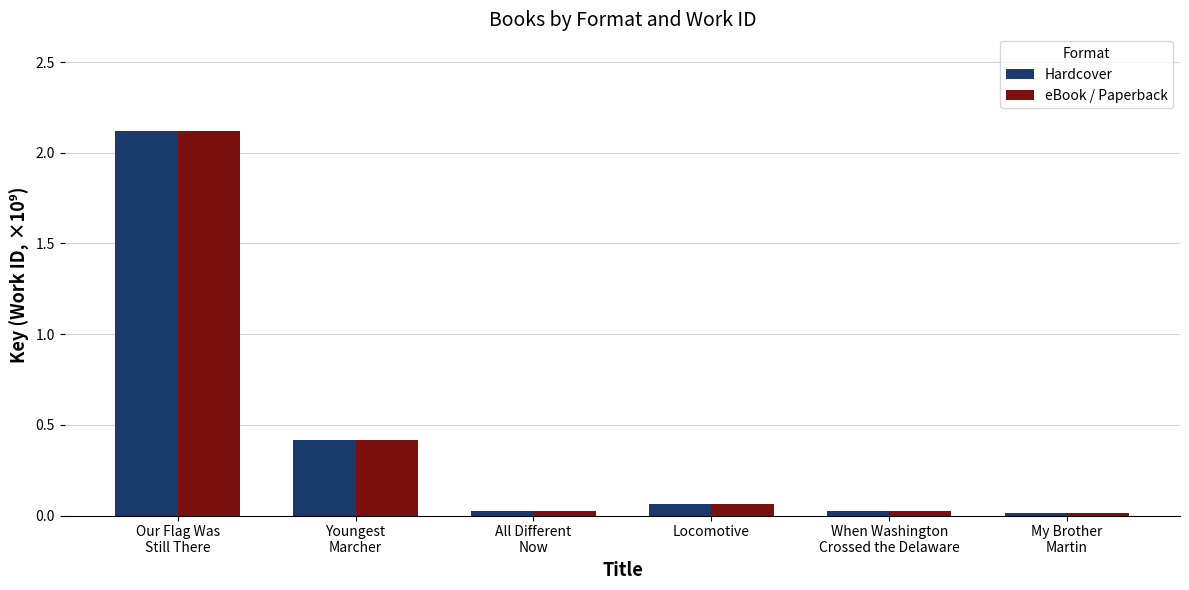

What is the difference between the maximum and minimum values in the Hardcover series?

2.1